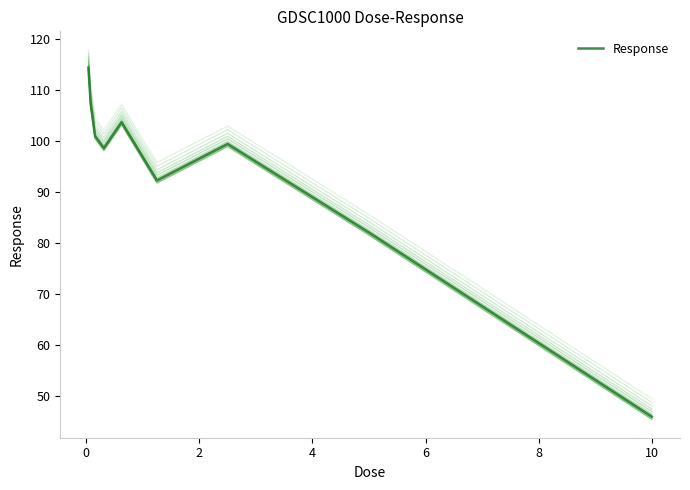

What is the minimum value for Response?

46.0